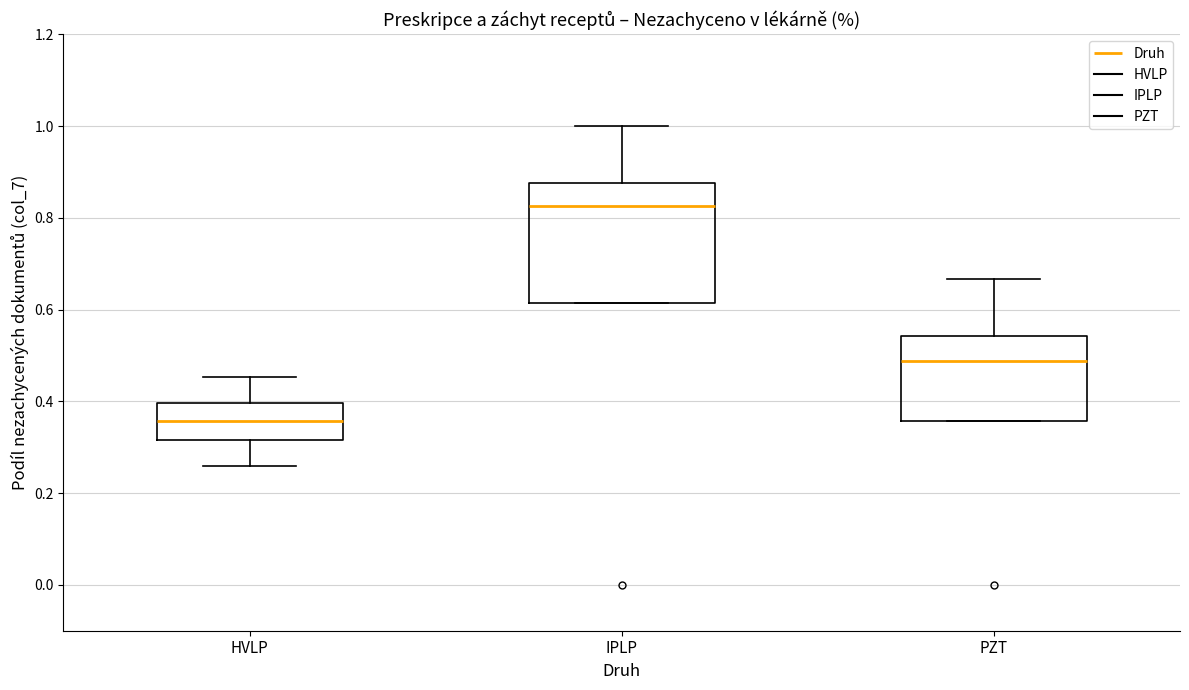

Which box's median line is the highest?

IPLP